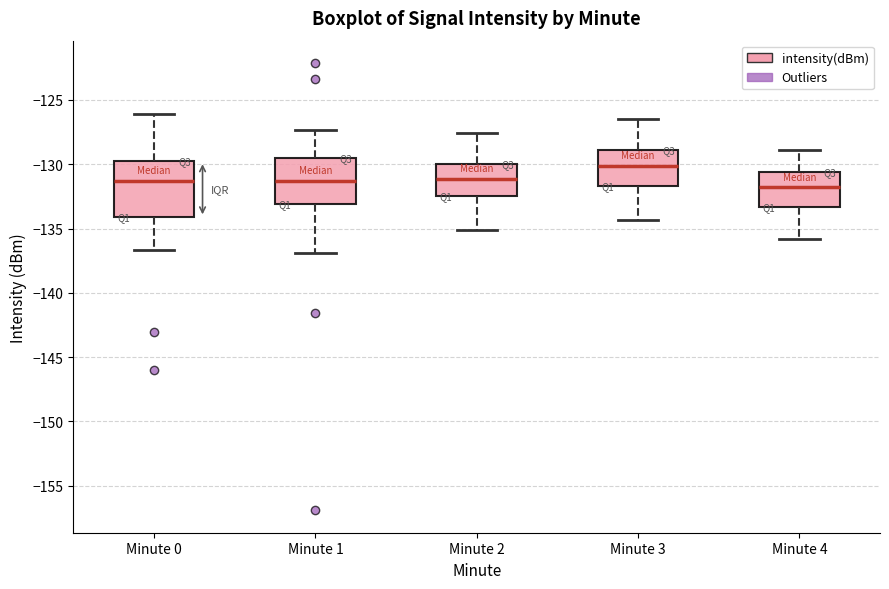

Reading left to right, read every box against the y-axis: the position of its median line, the range the box covers, and the ends of its whiskers. The values are not printed on the chart, so give them approximately, as read against the axis.

Minute 0: median -131.5, box -134.0 to -130.0, whiskers -136.5 to -126.0
Minute 1: median -131.5, box -133.0 to -129.5, whiskers -137.0 to -127.5
Minute 2: median -131.0, box -132.5 to -130.0, whiskers -135.0 to -127.5
Minute 3: median -130.0, box -131.5 to -129.0, whiskers -134.5 to -126.5
Minute 4: median -132.0, box -133.5 to -130.5, whiskers -136.0 to -129.0